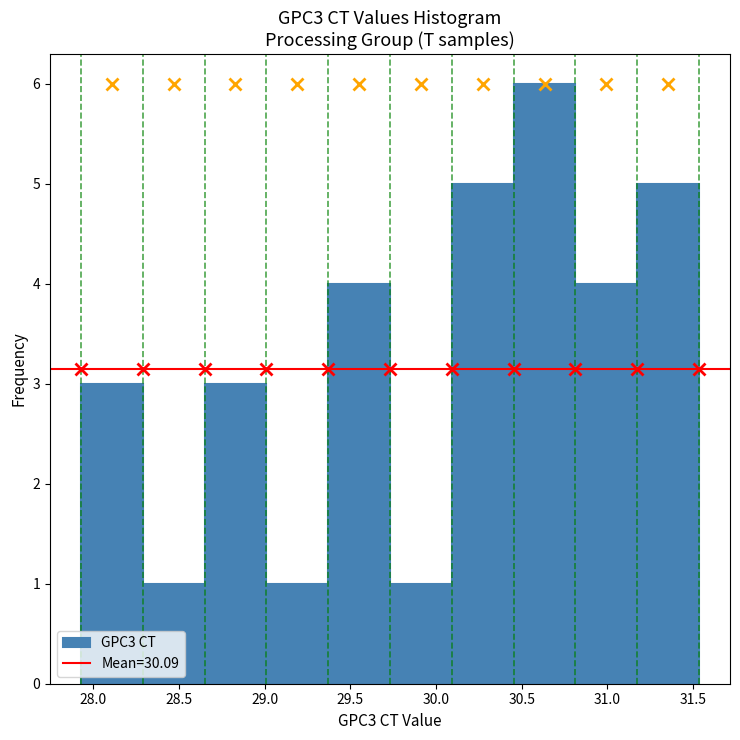

Reading left to right, transcribe this chart: for each bar, give the range it covers on the x-axis and its height. Neither the bar edges nor the heights are printed on the chart, so give them approximately, as read against the axes.

27.95 to 28.30: 3
28.30 to 28.65: 1
28.65 to 29.00: 3
29.00 to 29.35: 1
29.35 to 29.75: 4
29.75 to 30.10: 1
30.10 to 30.45: 5
30.45 to 30.80: 6
30.80 to 31.15: 4
31.15 to 31.55: 5